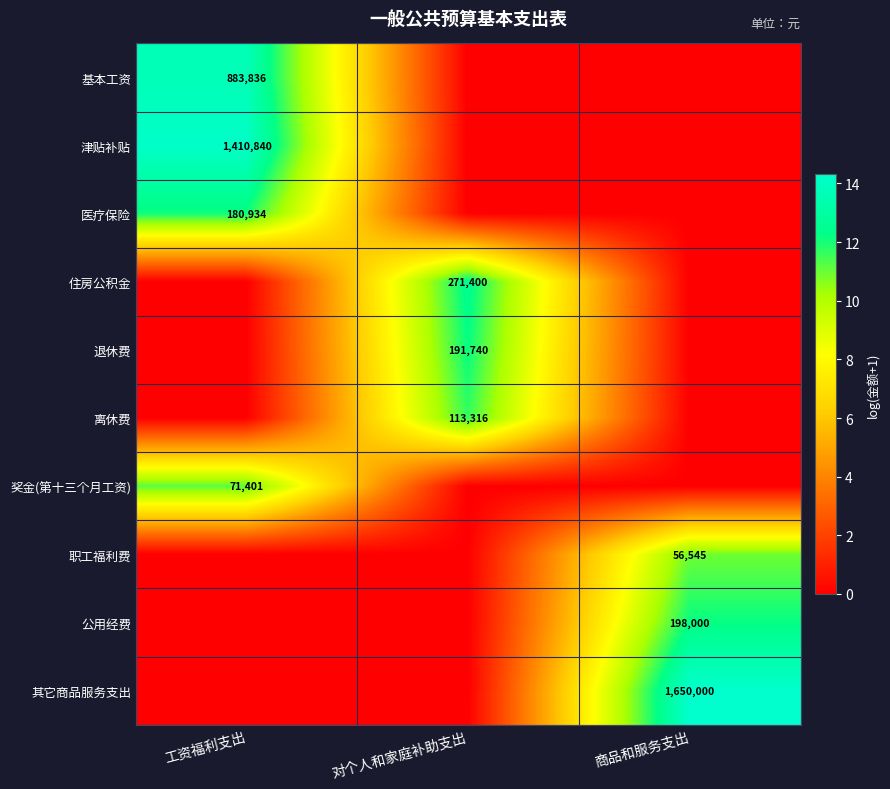

True or false: 奖金(第十三个月工资) has a value of 71401 at 工资福利支出.

True